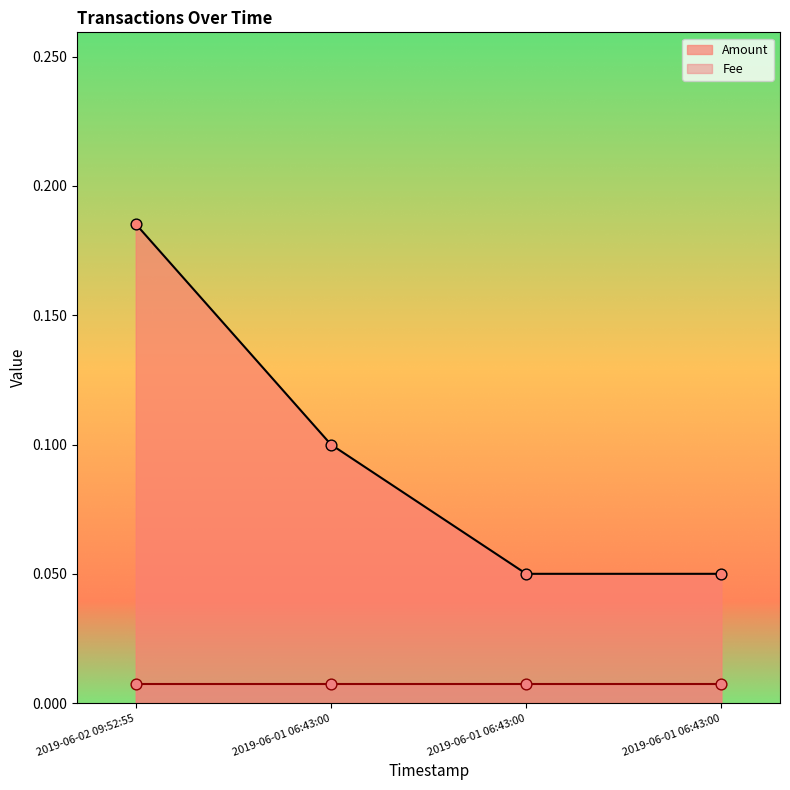

Between 2019-06-01 06:43:00 and 2019-06-02 09:52:55, which is larger?

2019-06-02 09:52:55